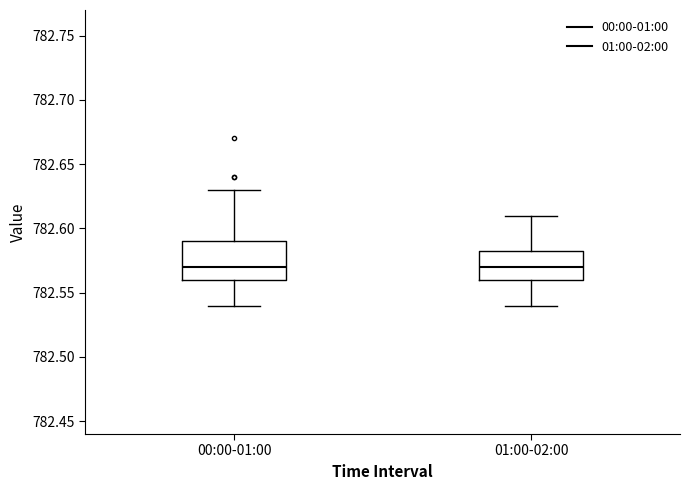

Which box is the tallest, from its lower edge to its upper edge?

00:00-01:00